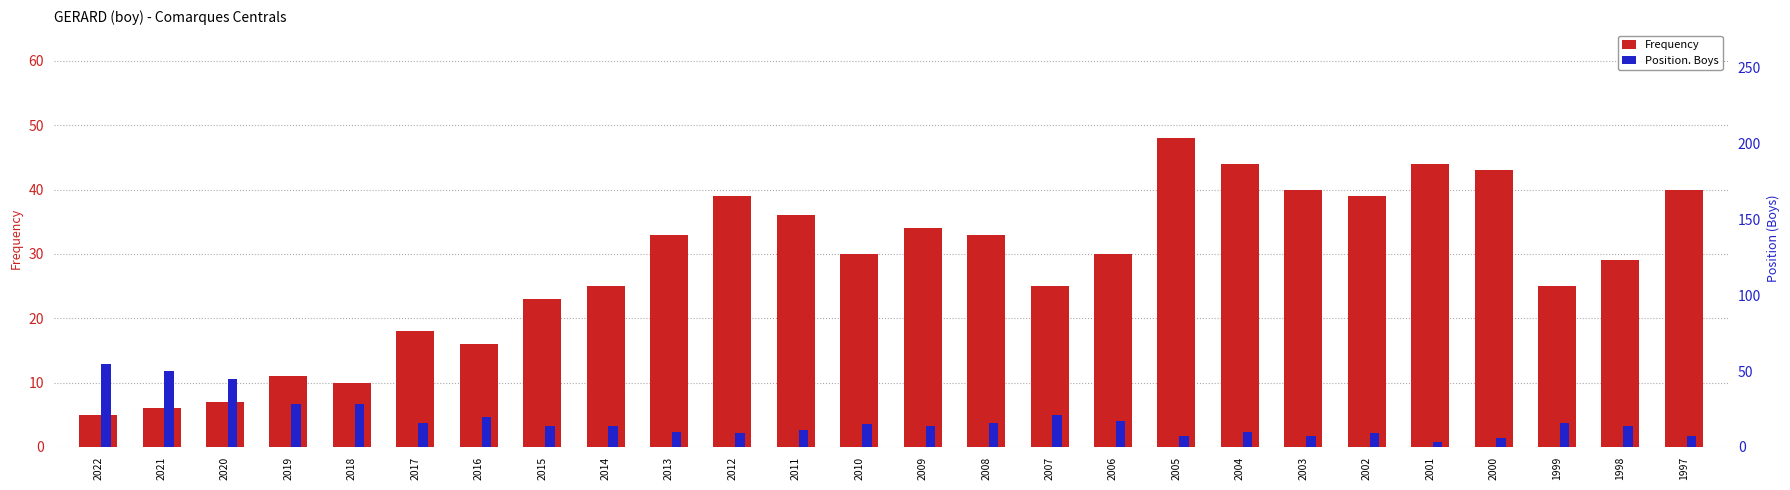

Count the number of categories in the chart.

26